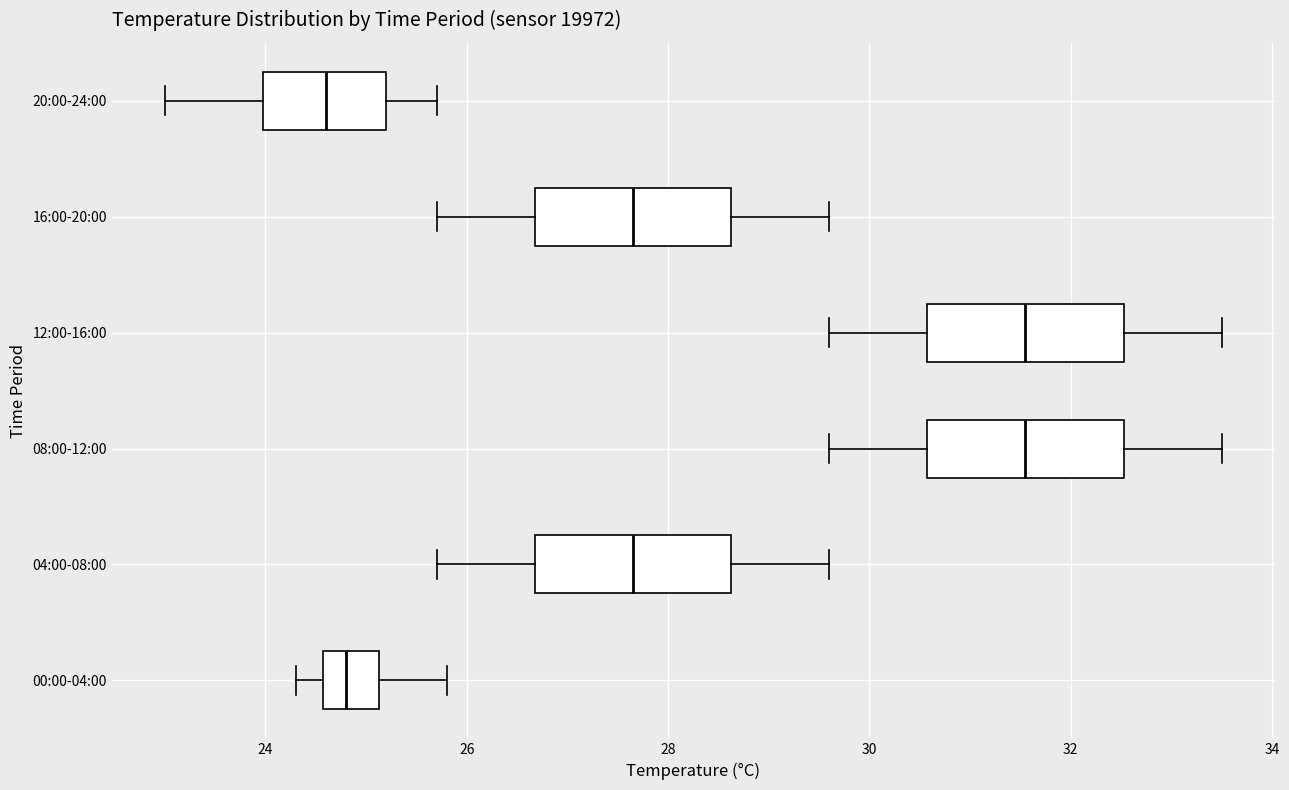

Where does the right whisker of the box for 12:00-16:00 end on the x-axis? The values are not printed on the chart, so give them approximately, as read against the axis.

33.6